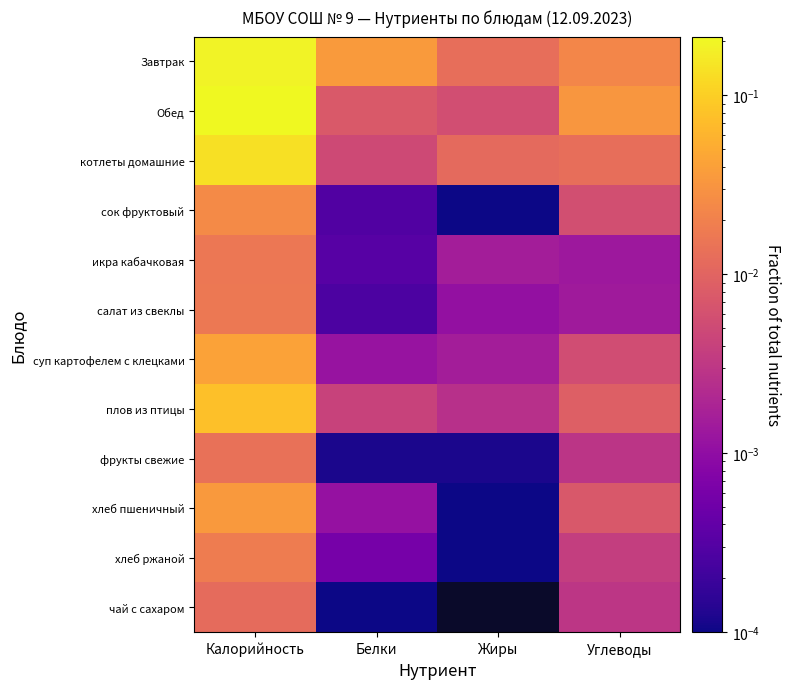

Which has a higher value, Жиры or Белки?

Белки